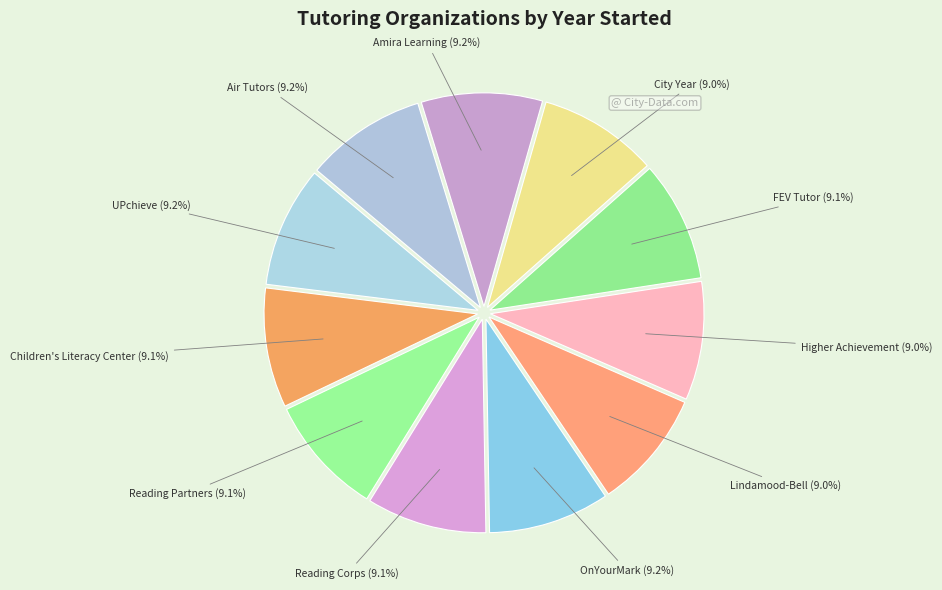

Does Air Tutors account for over 50% of the chart?

No